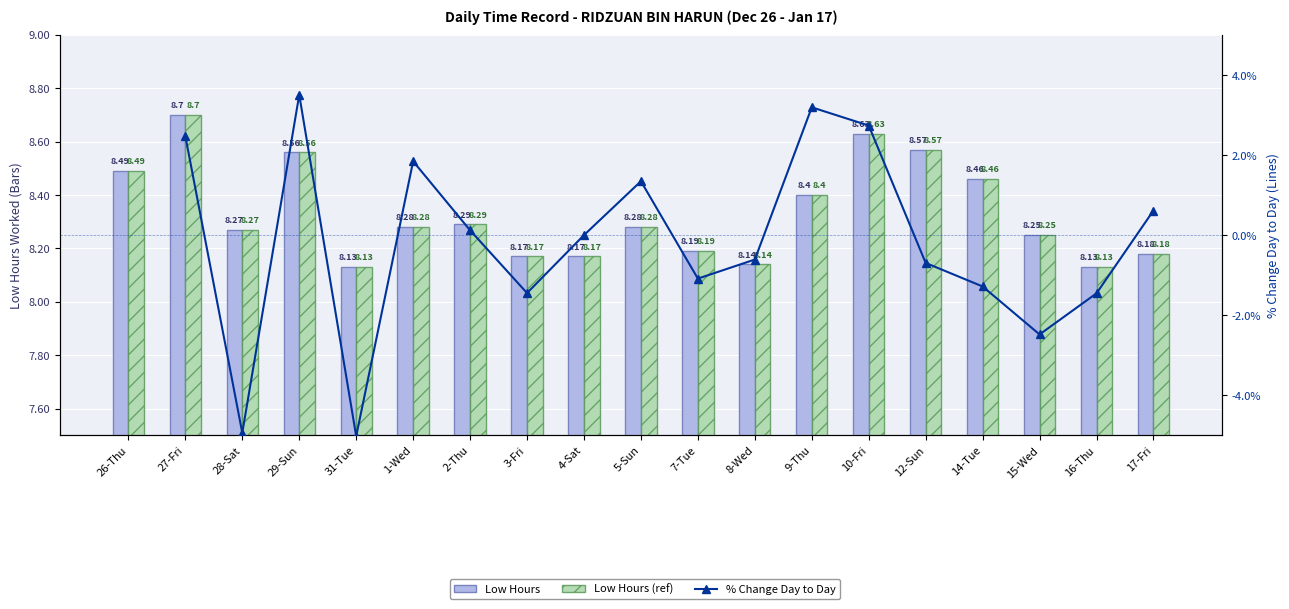

The value at 4-Sat is 8.2. True or false?

True